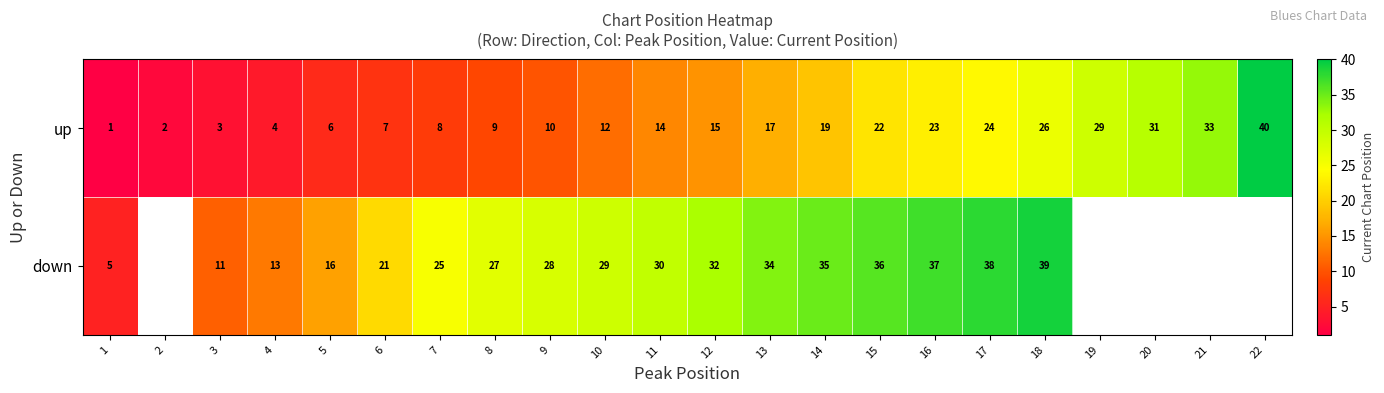

What is the maximum value for up?

40